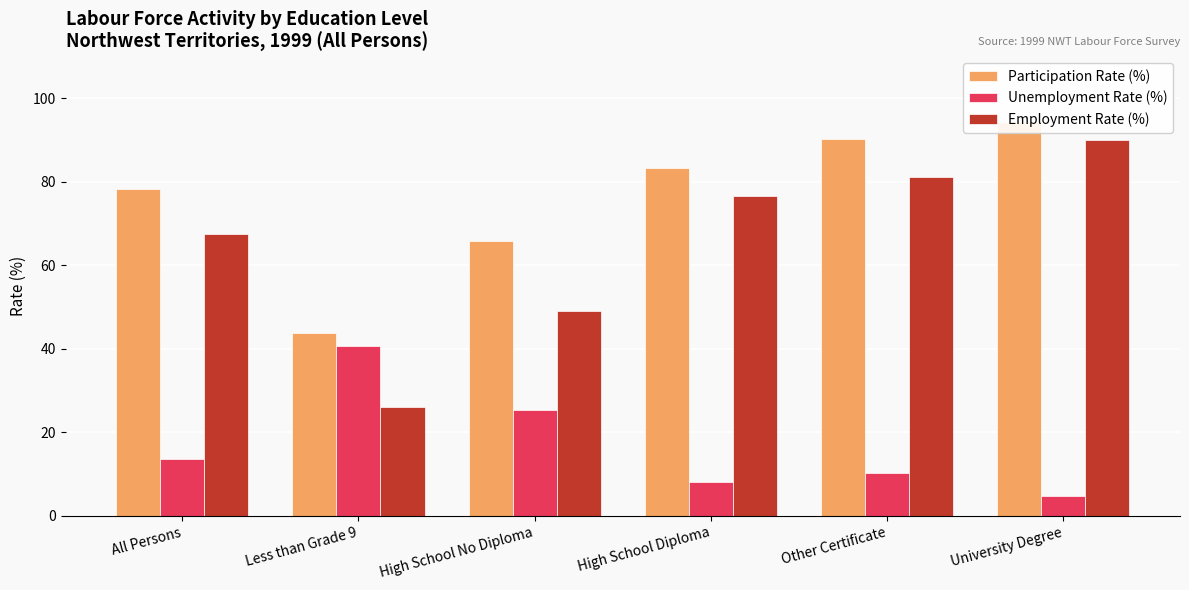

What is the sum of all Employment Rate (%) values?

390.2